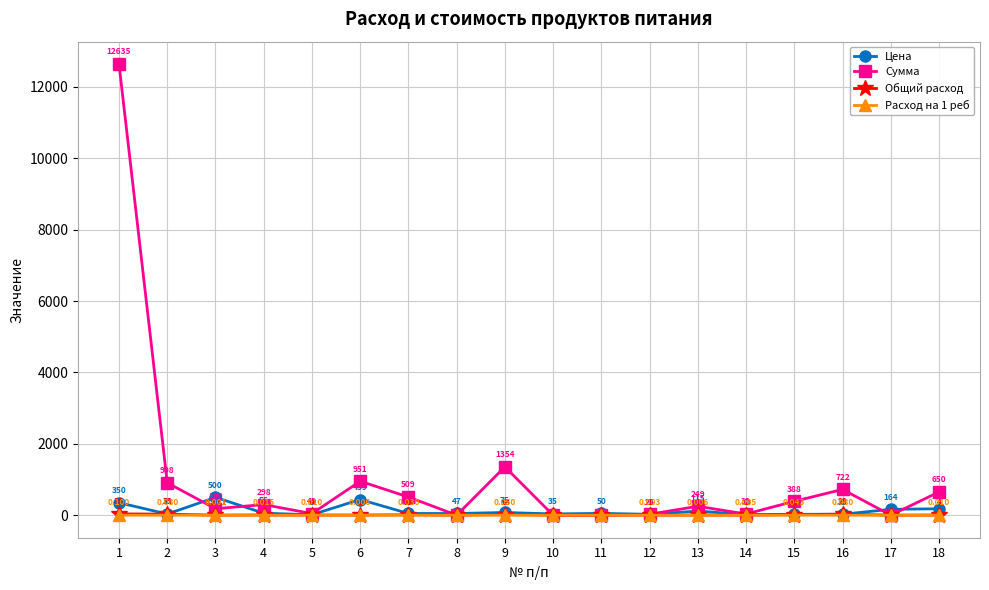

Which series has the largest total across all categories?

Сумма